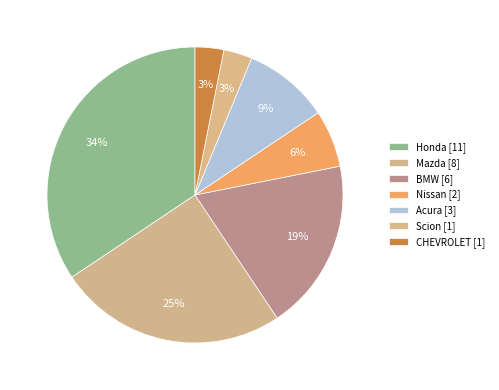

Is it true that Mazda is 25% of the pie?

True